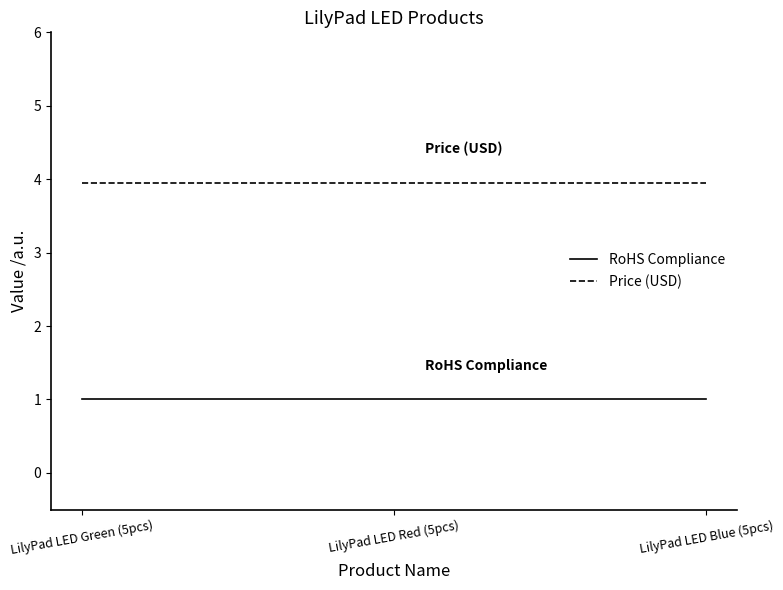

Does the chart display data point markers on the line(s)?

No